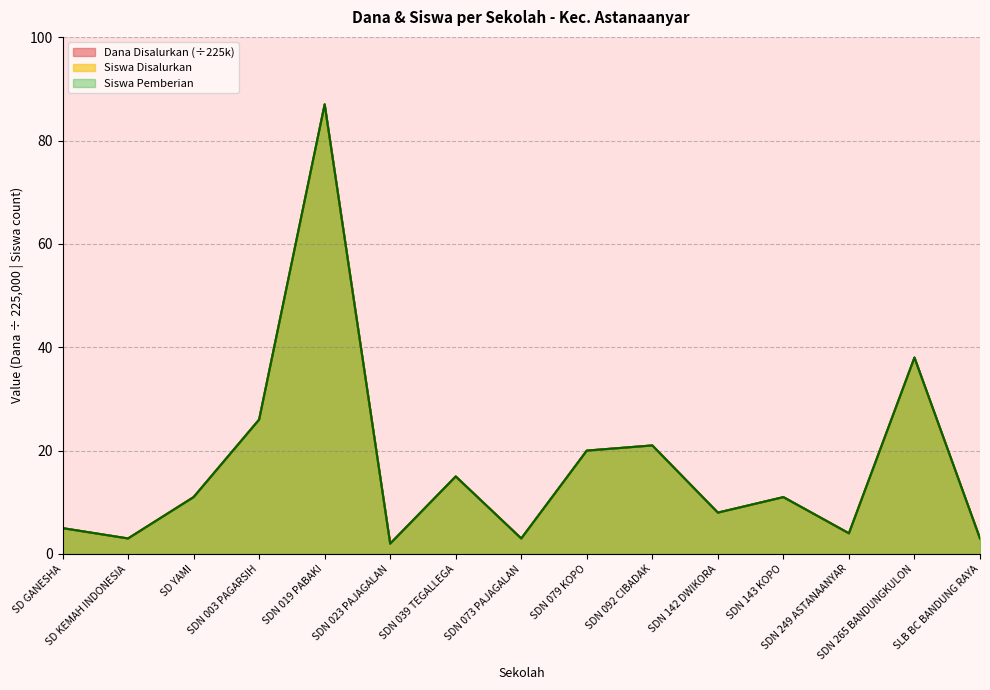

What are all the series names shown in the legend?

Dana Disalurkan, Siswa Disalurkan, Siswa Pemberian